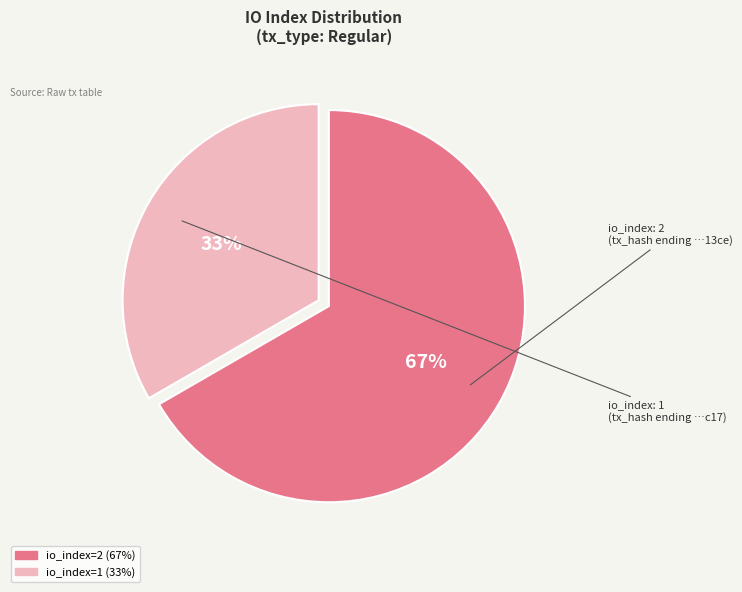

To the nearest percent, what is the average slice percentage?

50%